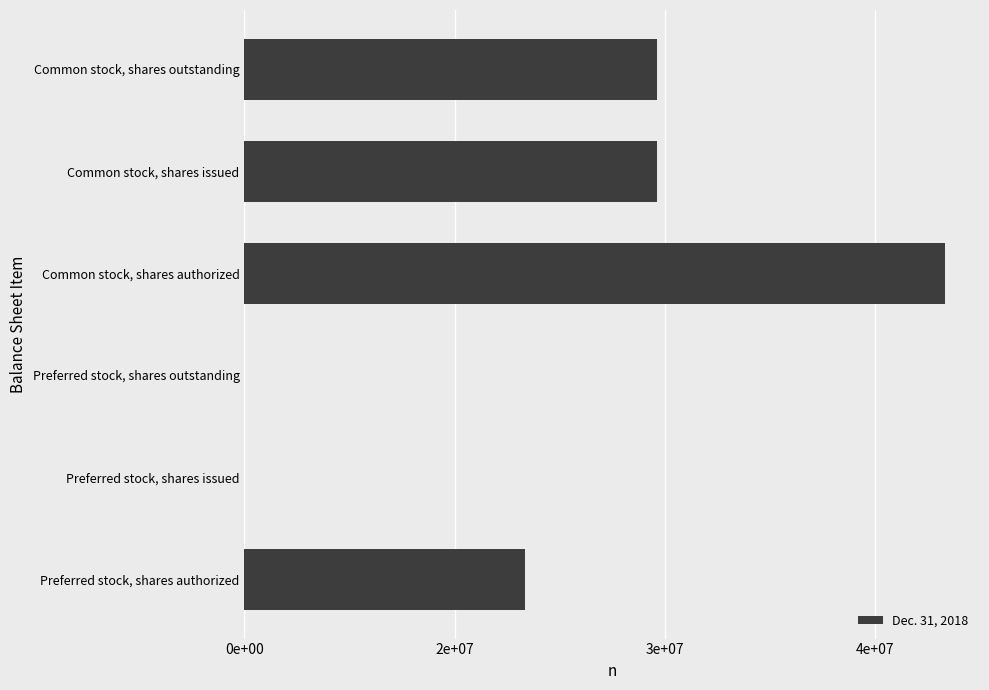

What is the difference between the maximum and minimum values?

50000000